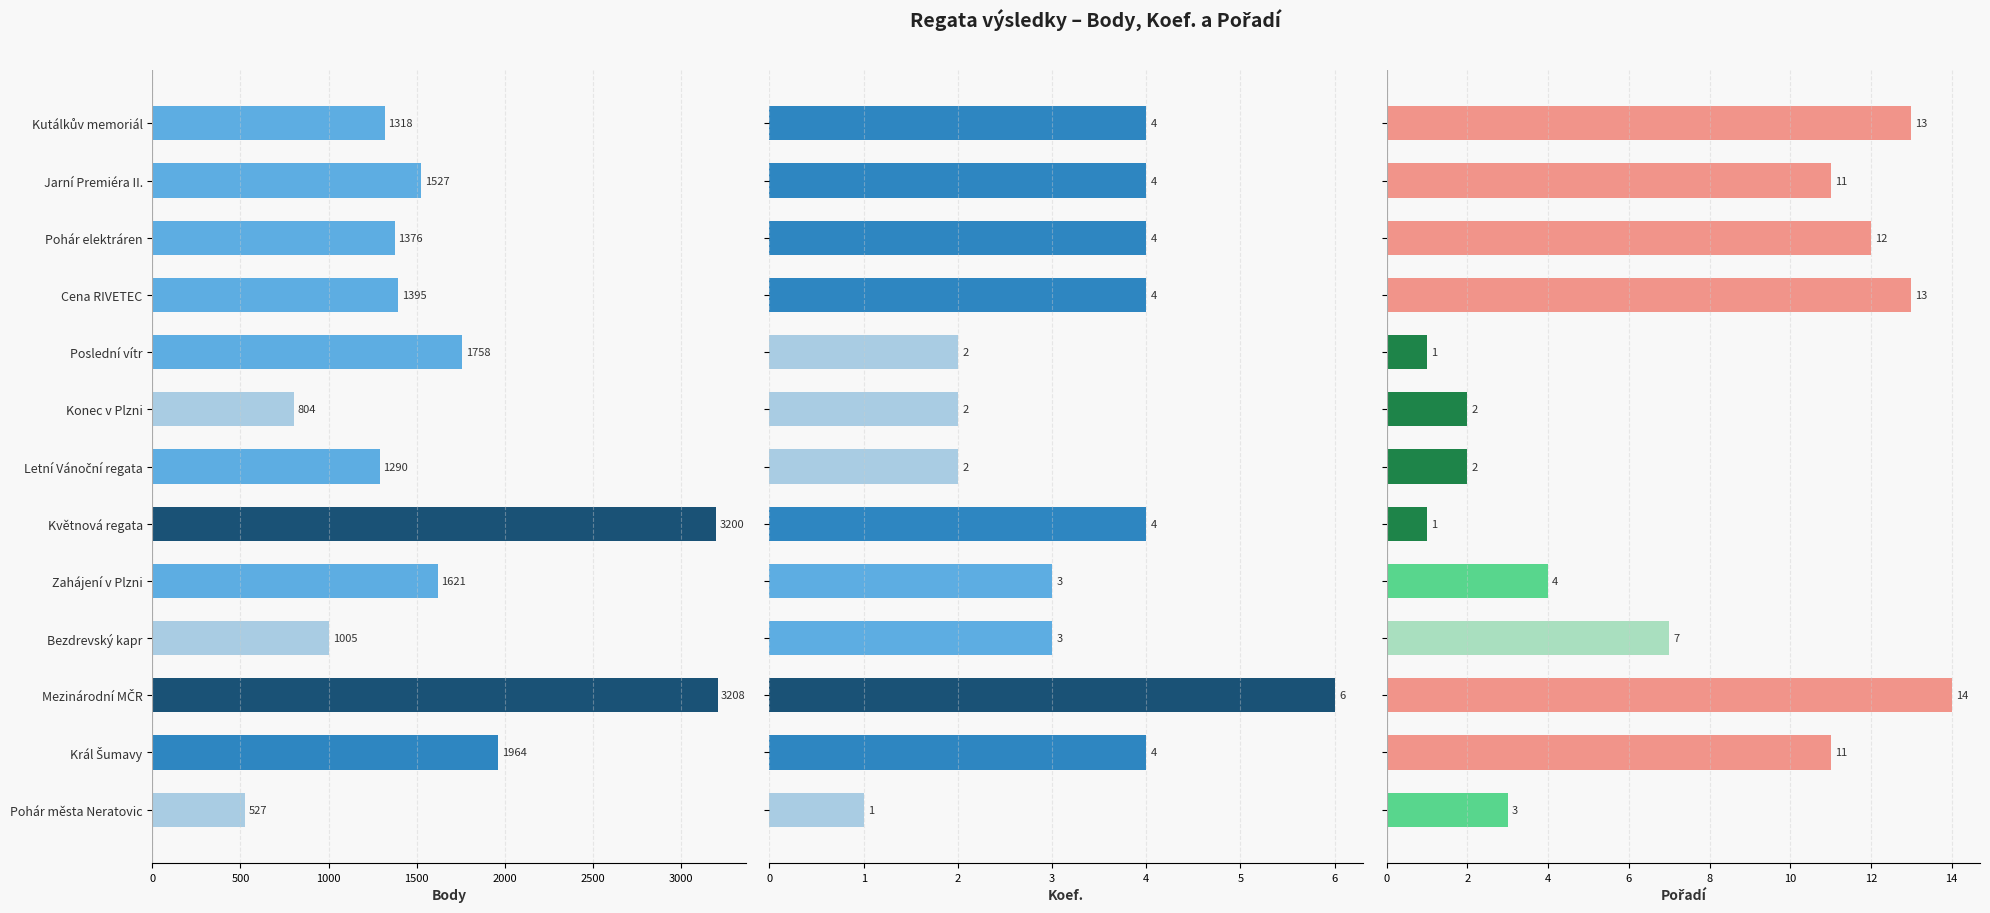

What are all the series names shown in the legend?

Body, Koef., Pořadí